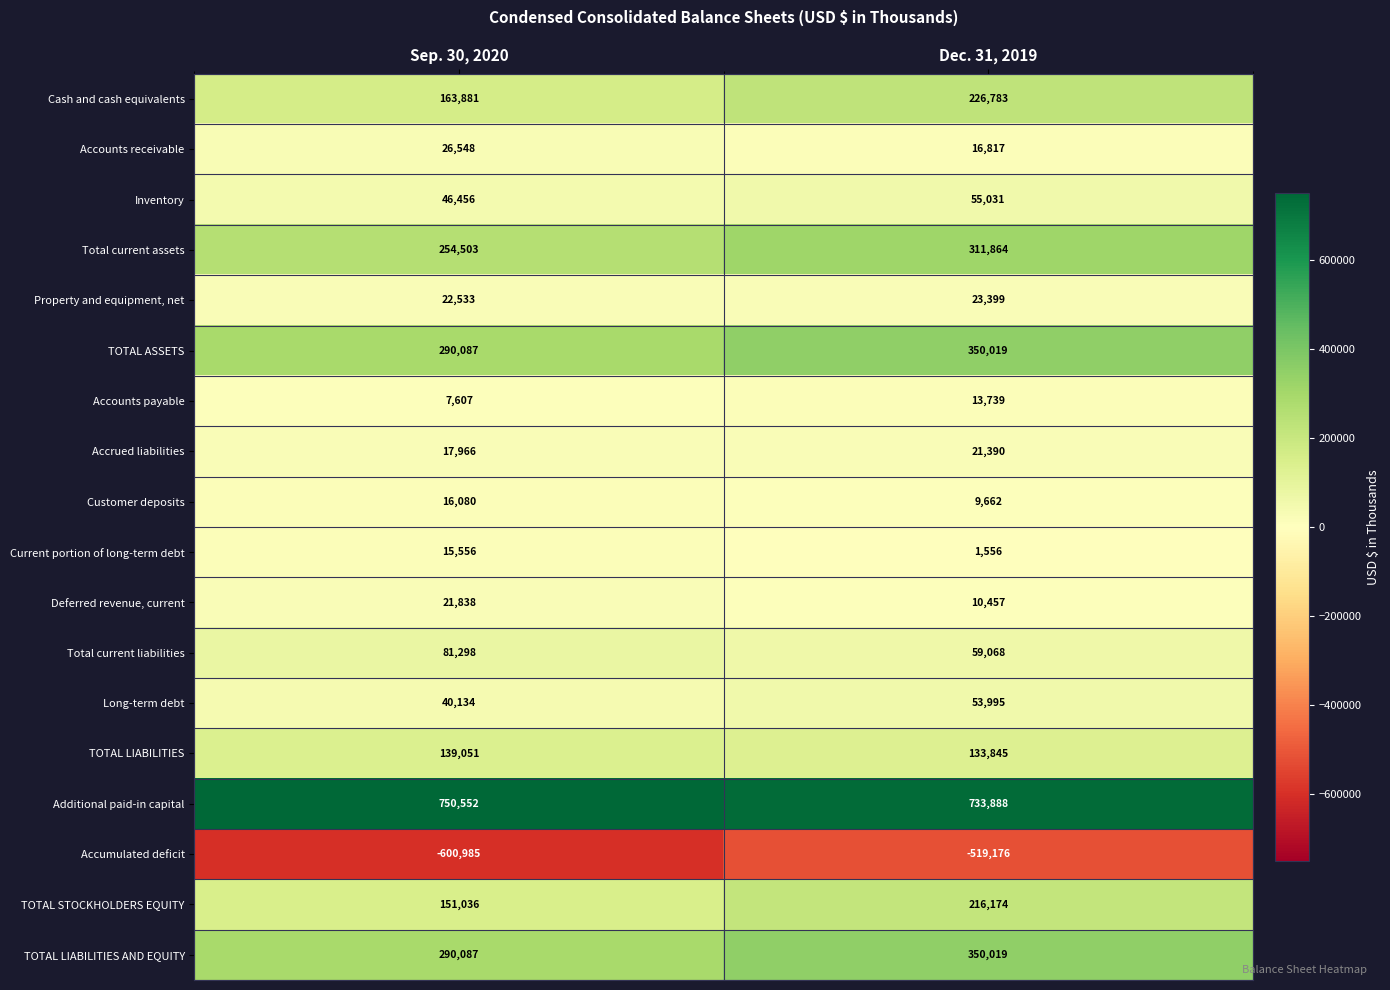

What value does the Accounts payable series have at Sep. 30, 2020?

7607